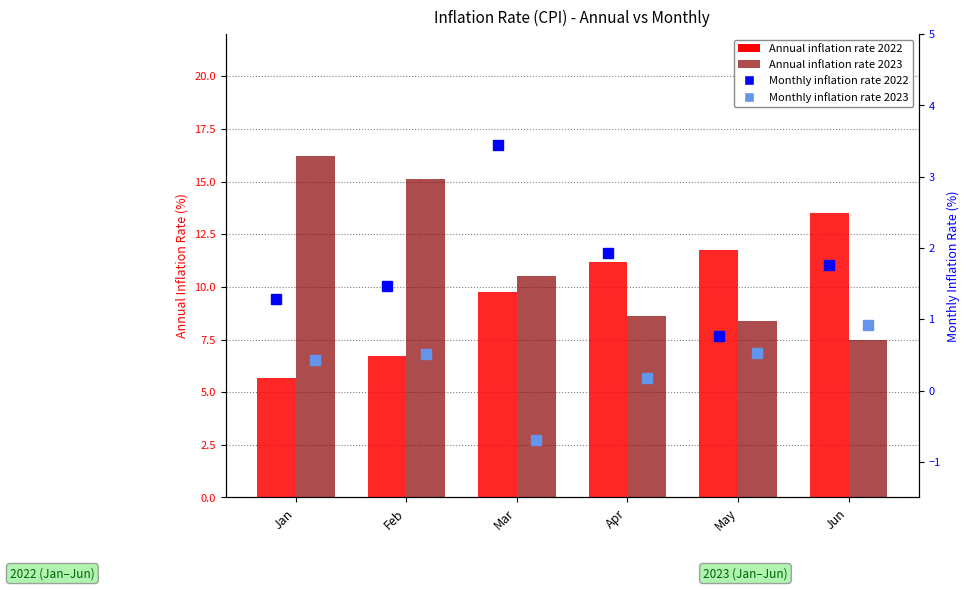

Which has a higher value, Jun or Mar?

Jun